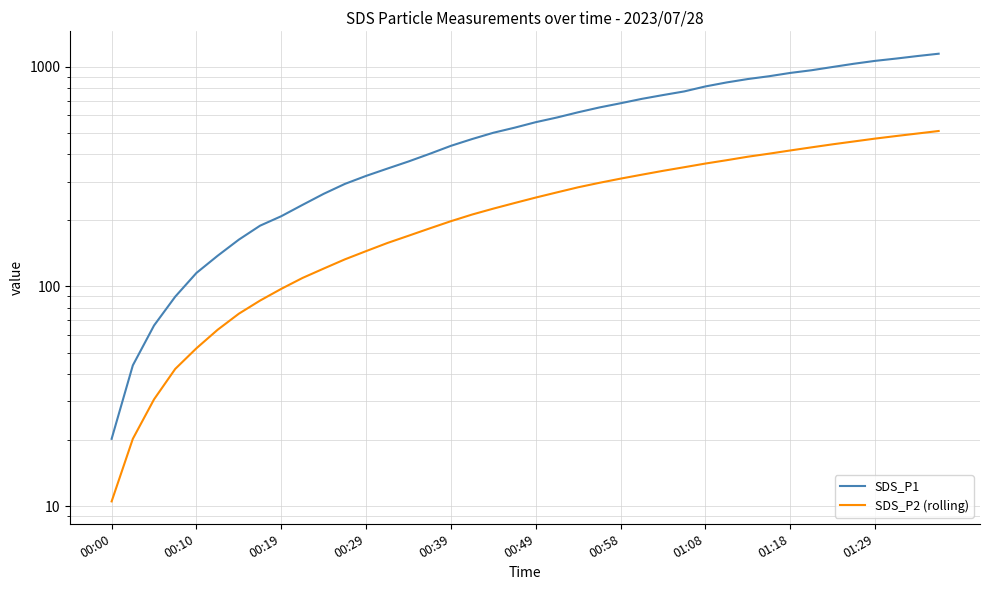

List the series in order of their overall mean, highest first.

SDS_P1, SDS_P2 (rolling)